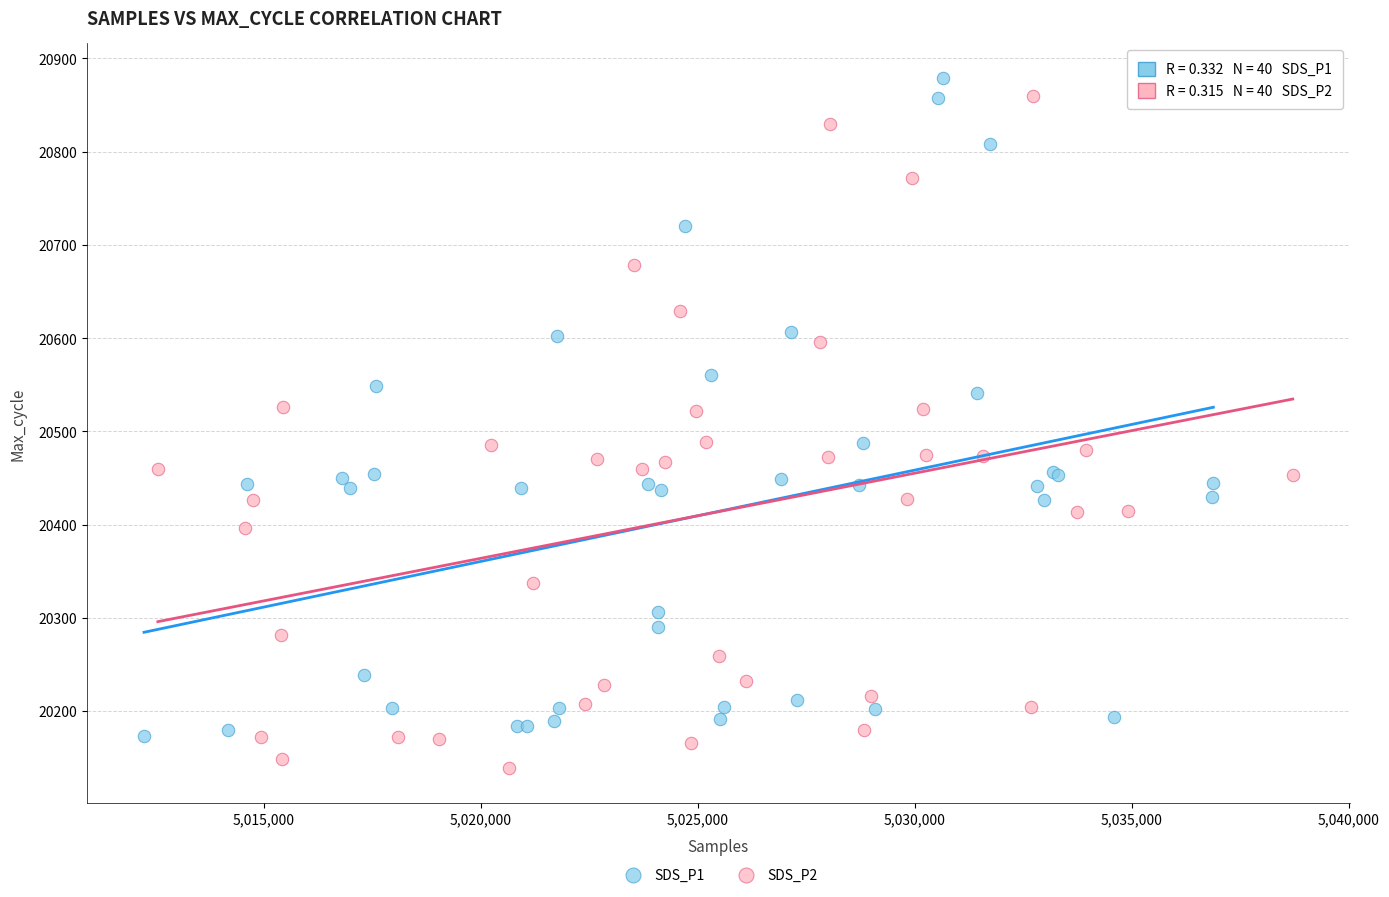

What are all the series names shown in the legend?

SDS_P1, SDS_P2